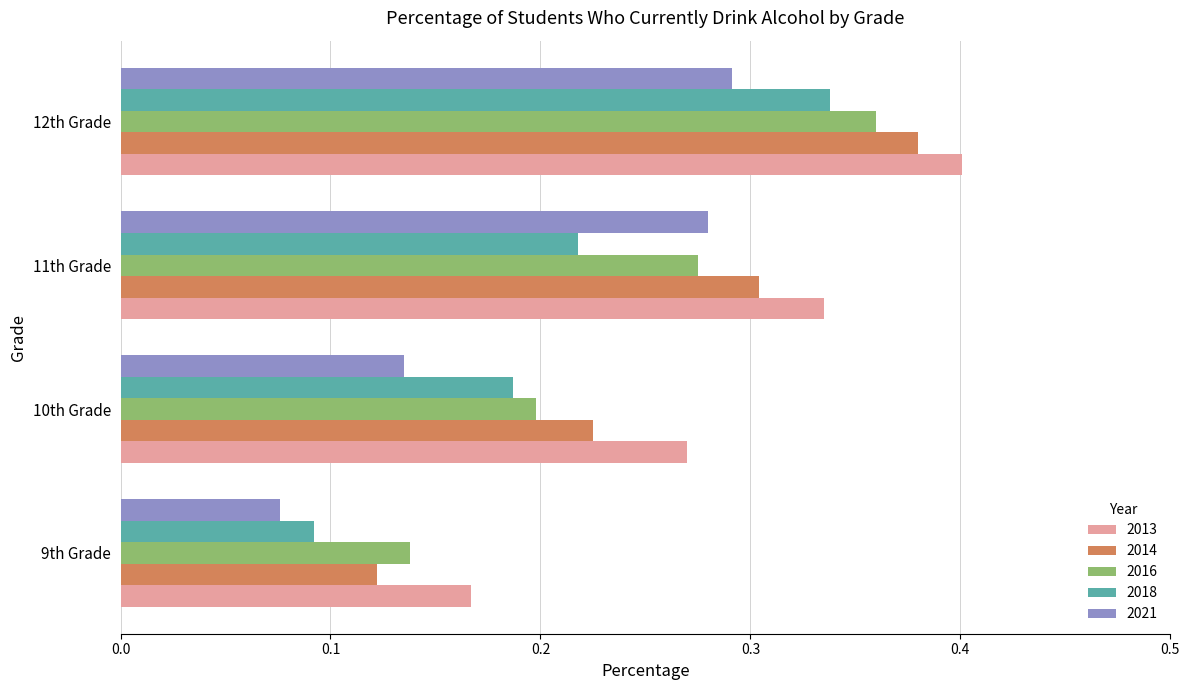

Between 9th Grade and 12th Grade, which series saw the biggest shift?

2014